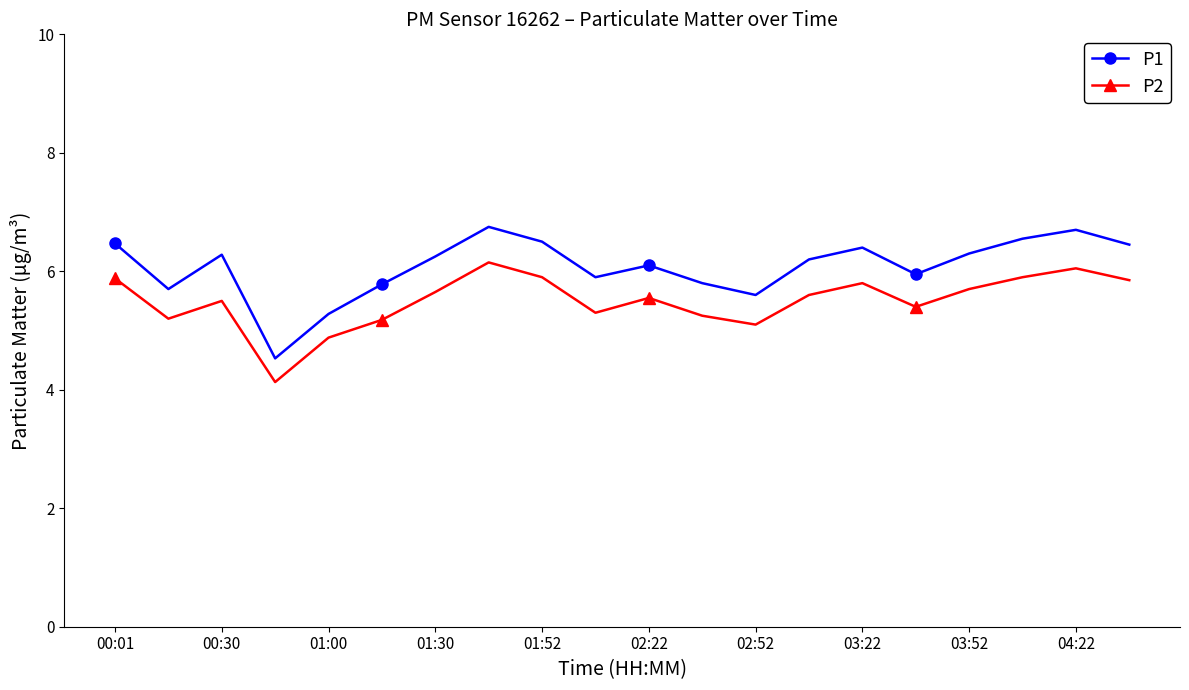

What is the value of the P2 point at the 4th from the left?

4.1